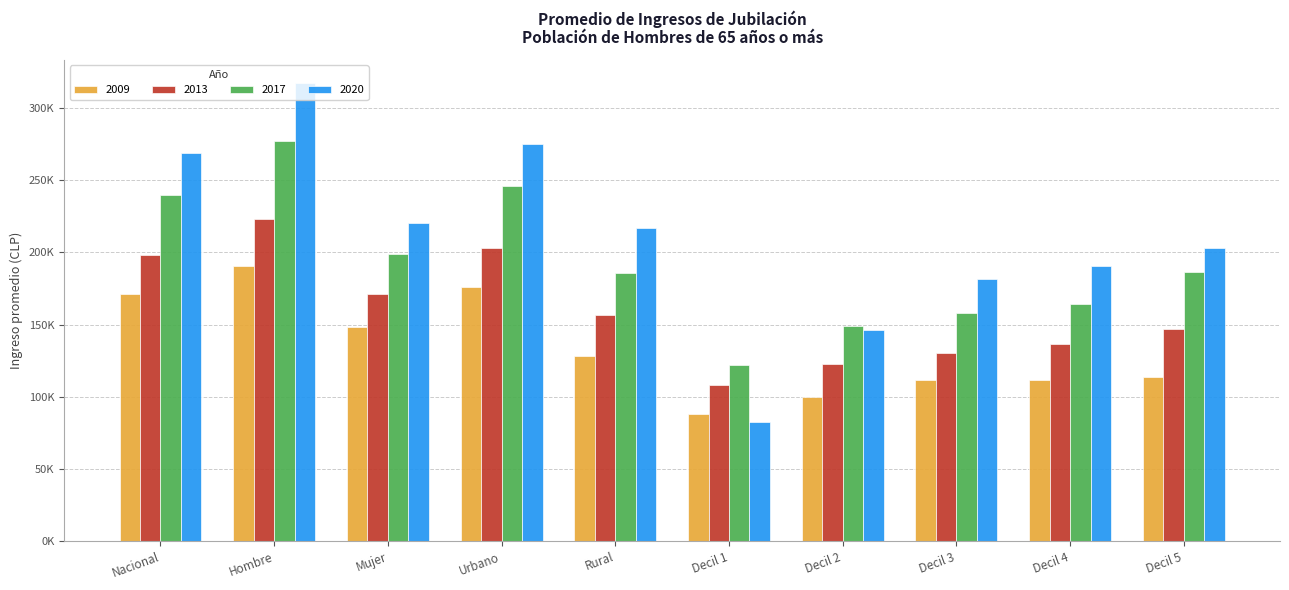

What is the difference between the maximum and minimum values in the 2020 series?

234771.0